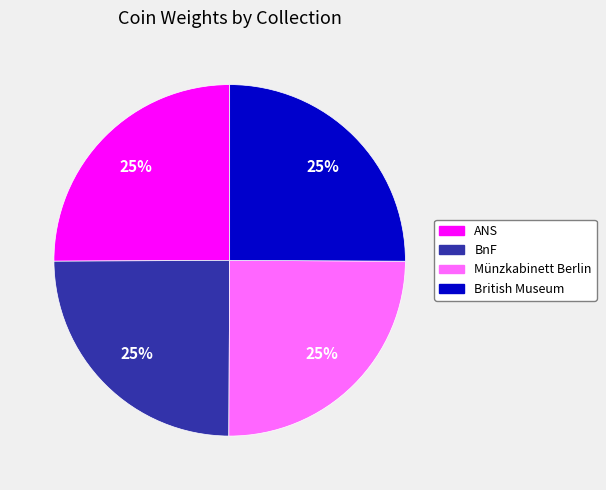

Is there a majority slice in this chart?

No